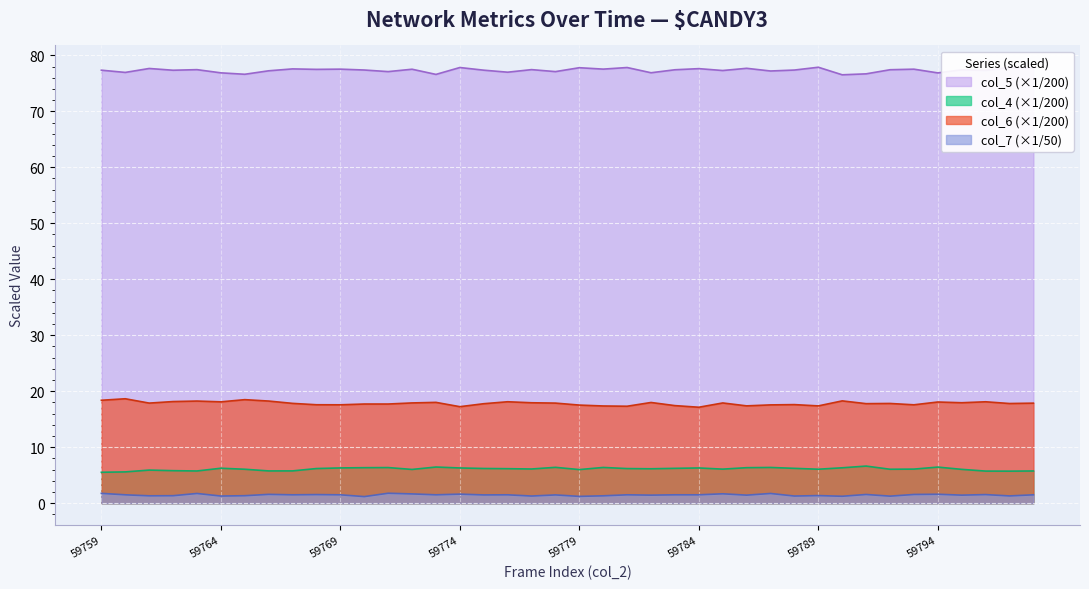

Reading left to right, transcribe all the data shown in this chart.

col_4: 59759=5.5	59760=5.6	59761=5.9	59762=5.8	59763=5.8	59764=6.2	59765=6.1	59766=5.8	59767=5.8	59768=6.2	59769=6.3	59770=6.3	59771=6.4	59772=6.0	59773=6.5	59774=6.3	59775=6.2	59776=6.2	59777=6.1	59778=6.4	59779=6.0	59780=6.4	59781=6.2	59782=6.2	59783=6.2	59784=6.3	59785=6.1	59786=6.3	59787=6.4	59788=6.2	59789=6.1	59790=6.3	59791=6.6	59792=6.1	59793=6.1	59794=6.5	59795=6.0	59796=5.7	59797=5.7	59798=5.8
col_5: 59759=77.3	59760=76.9	59761=77.7	59762=77.3	59763=77.4	59764=76.9	59765=76.6	59766=77.2	59767=77.6	59768=77.5	59769=77.5	59770=77.4	59771=77.1	59772=77.5	59773=76.6	59774=77.8	59775=77.3	59776=77.0	59777=77.4	59778=77.1	59779=77.8	59780=77.5	59781=77.8	59782=76.9	59783=77.4	59784=77.6	59785=77.3	59786=77.7	59787=77.2	59788=77.4	59789=77.9	59790=76.5	59791=76.7	59792=77.4	59793=77.5	59794=76.9	59795=77.4	59796=77.3	59797=77.8	59798=77.7
col_6: 59759=18.4	59760=18.7	59761=17.9	59762=18.2	59763=18.2	59764=18.1	59765=18.5	59766=18.2	59767=17.8	59768=17.6	59769=17.6	59770=17.7	59771=17.7	59772=17.9	59773=18.0	59774=17.2	59775=17.8	59776=18.1	59777=17.9	59778=17.9	59779=17.5	59780=17.4	59781=17.3	59782=18.0	59783=17.4	59784=17.1	59785=17.9	59786=17.4	59787=17.6	59788=17.6	59789=17.4	59790=18.3	59791=17.8	59792=17.8	59793=17.6	59794=18.1	59795=17.9	59796=18.1	59797=17.8	59798=17.9
col_7: 59759=1.8	59760=1.5	59761=1.3	59762=1.3	59763=1.7	59764=1.3	59765=1.3	59766=1.6	59767=1.5	59768=1.5	59769=1.5	59770=1.2	59771=1.8	59772=1.7	59773=1.5	59774=1.6	59775=1.5	59776=1.5	59777=1.3	59778=1.5	59779=1.2	59780=1.3	59781=1.5	59782=1.4	59783=1.5	59784=1.5	59785=1.7	59786=1.4	59787=1.7	59788=1.3	59789=1.4	59790=1.2	59791=1.6	59792=1.3	59793=1.6	59794=1.6	59795=1.4	59796=1.5	59797=1.3	59798=1.5